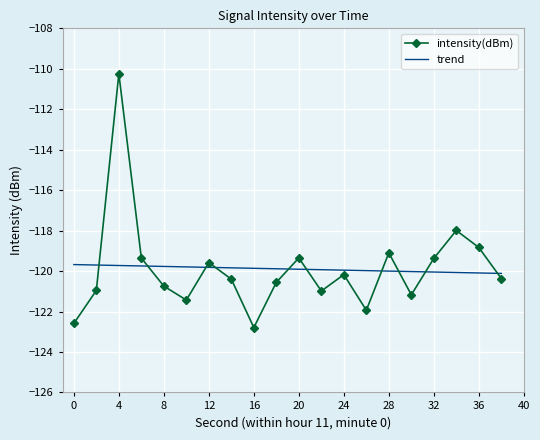

How many interior local peaks does the intensity(dBm) series have?

6